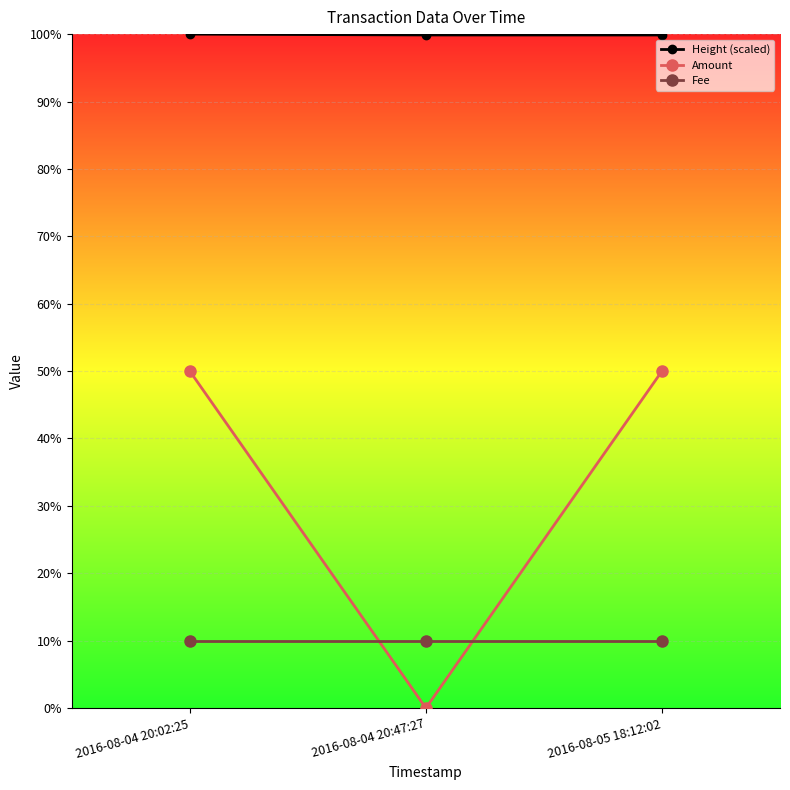

What is the label of the 1st point from the right?

2016-08-05 18:12:02